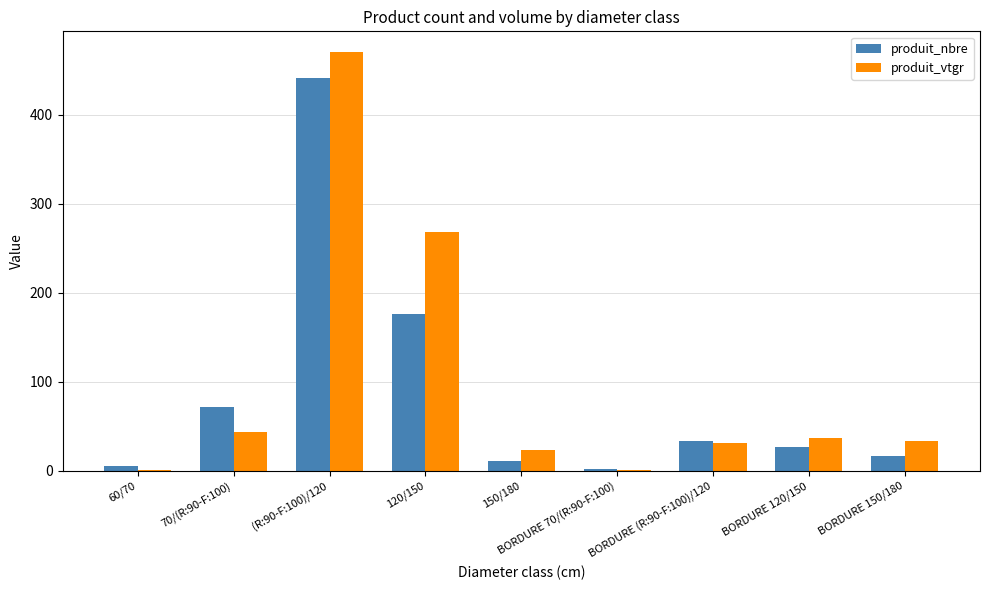

Which series changed the most between BORDURE 70/(R:90-F:100) and BORDURE 150/180?

produit_vtgr